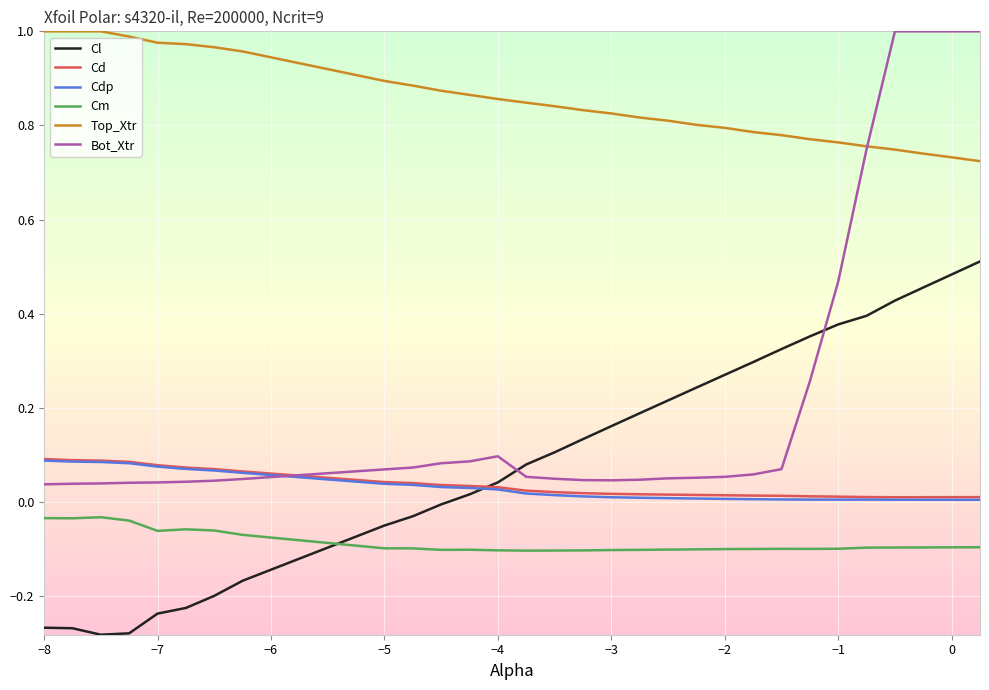

True or false: Top_Xtr and Cd cross at least once.

False